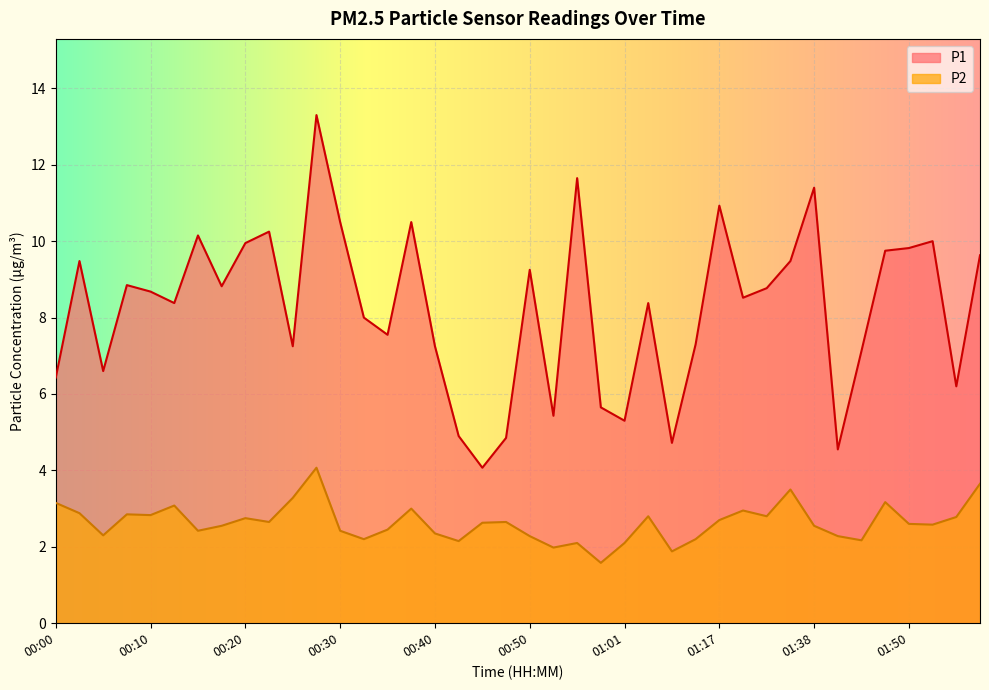

At which category does the chart reach its minimum across all series?

00:58